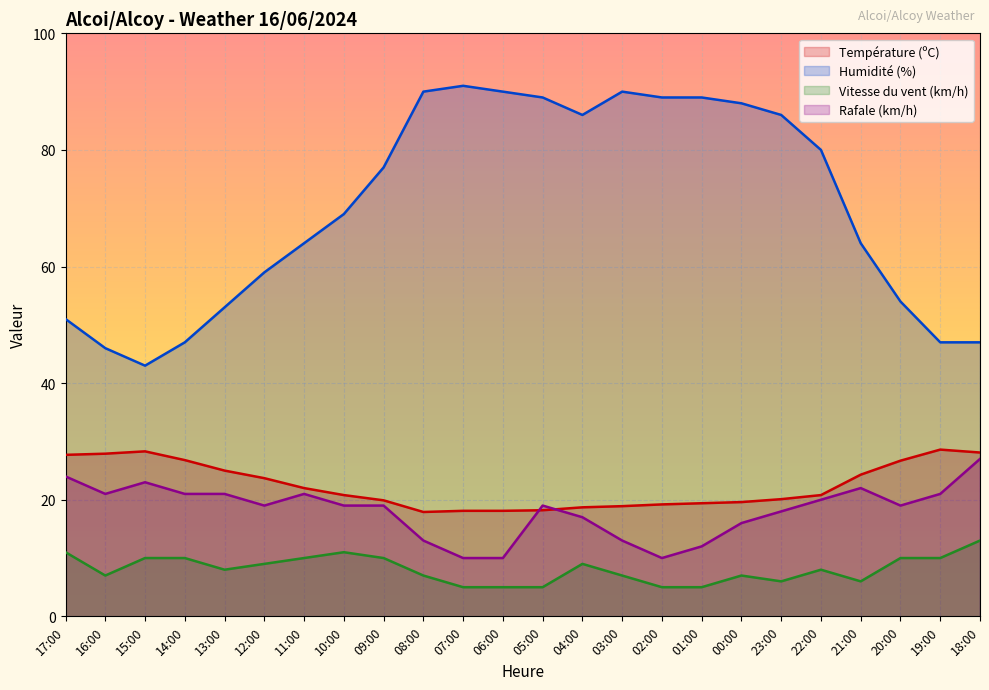

At how many categories does at least one series exceed 25?

24